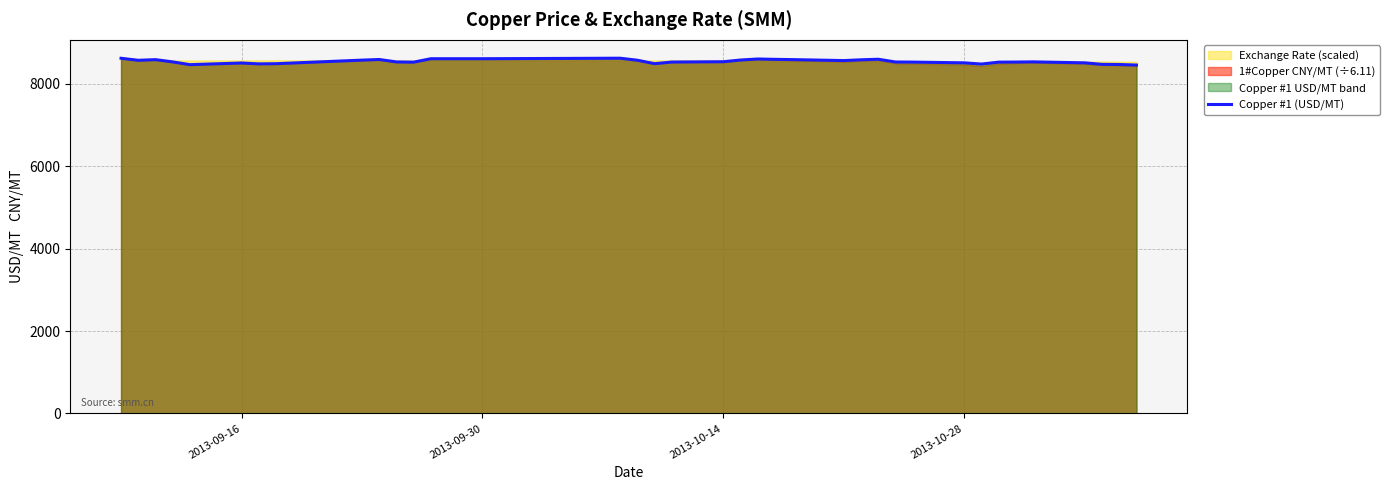

True or false: there are more than 0 points higher than both neighbors.

True